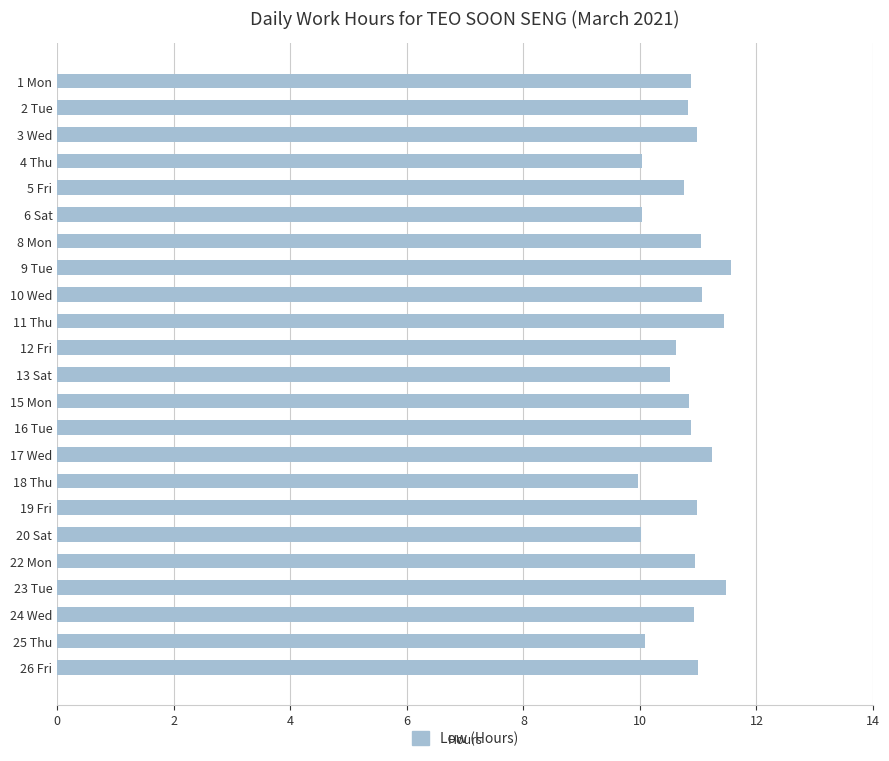

Count the number of categories in the chart.

23